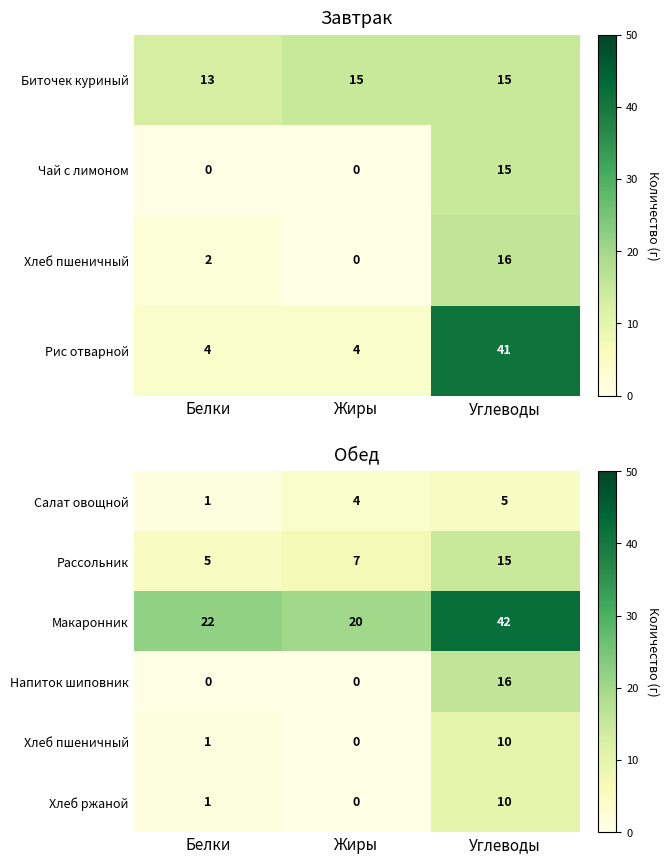

Is it true that Макаронник equals 13 at Жиры?

False